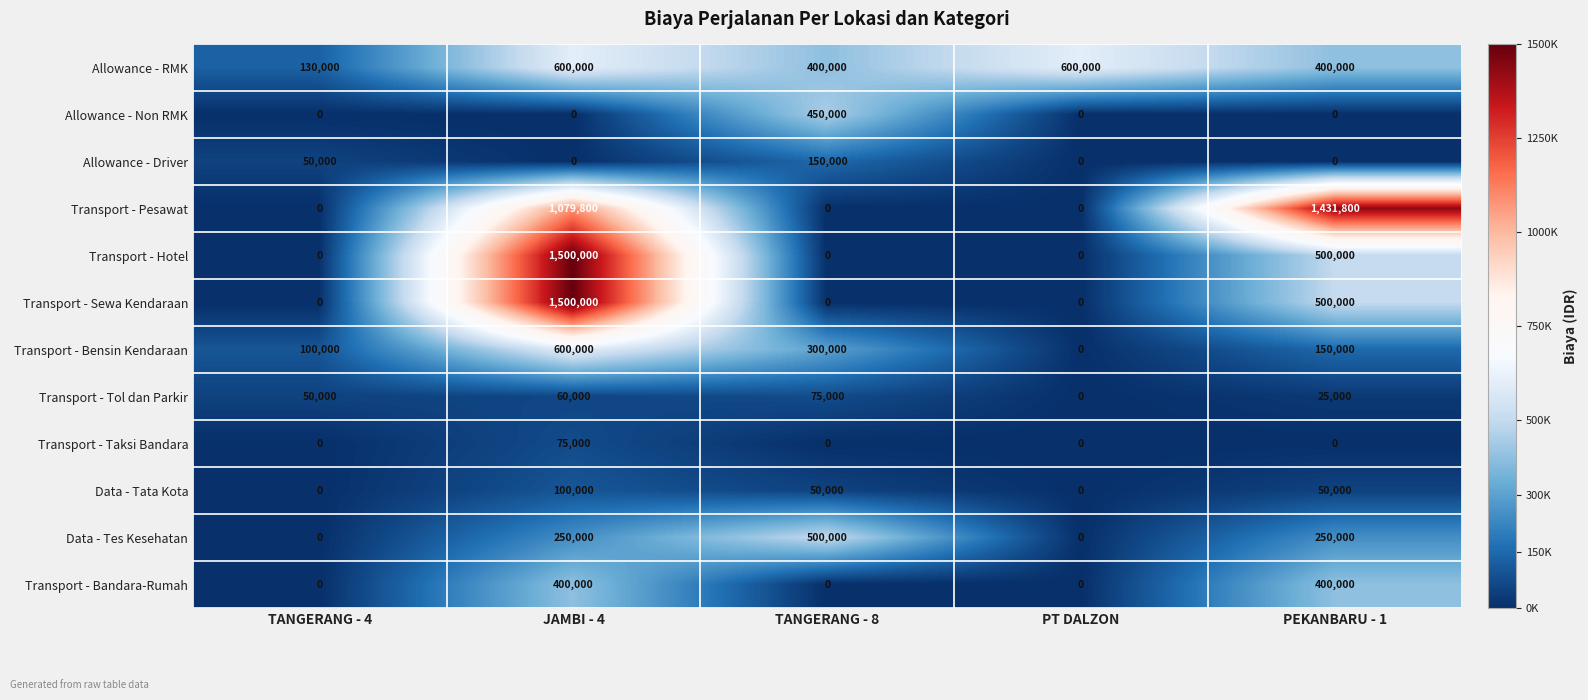

Is it true that Transport - Bandara-Rumah equals 0 at PT DALZON?

True